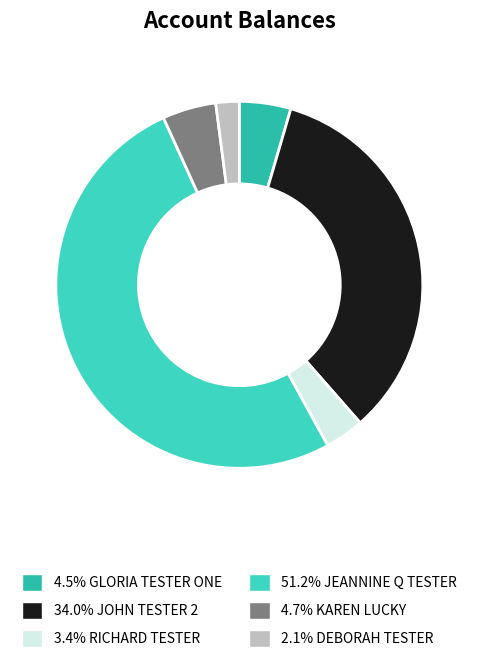

Which slice is the smallest?

DEBORAH TESTER